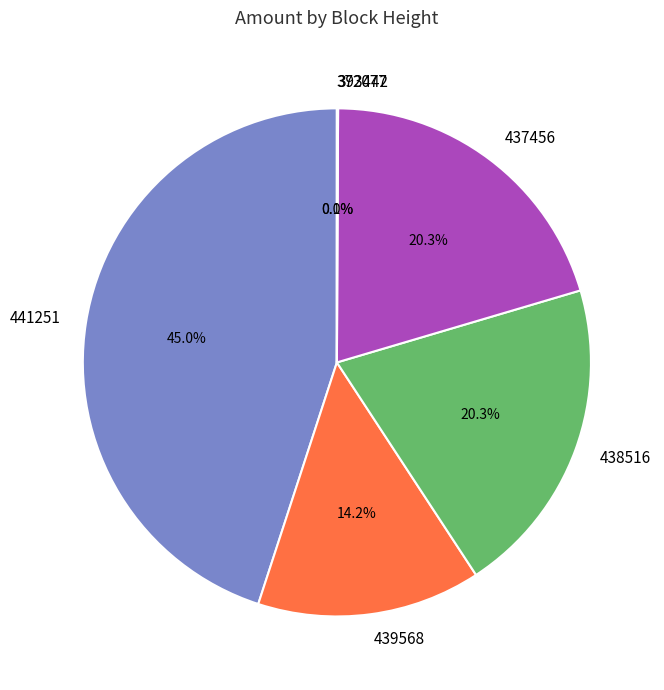

Is there any slice that represents more than half of the pie?

No